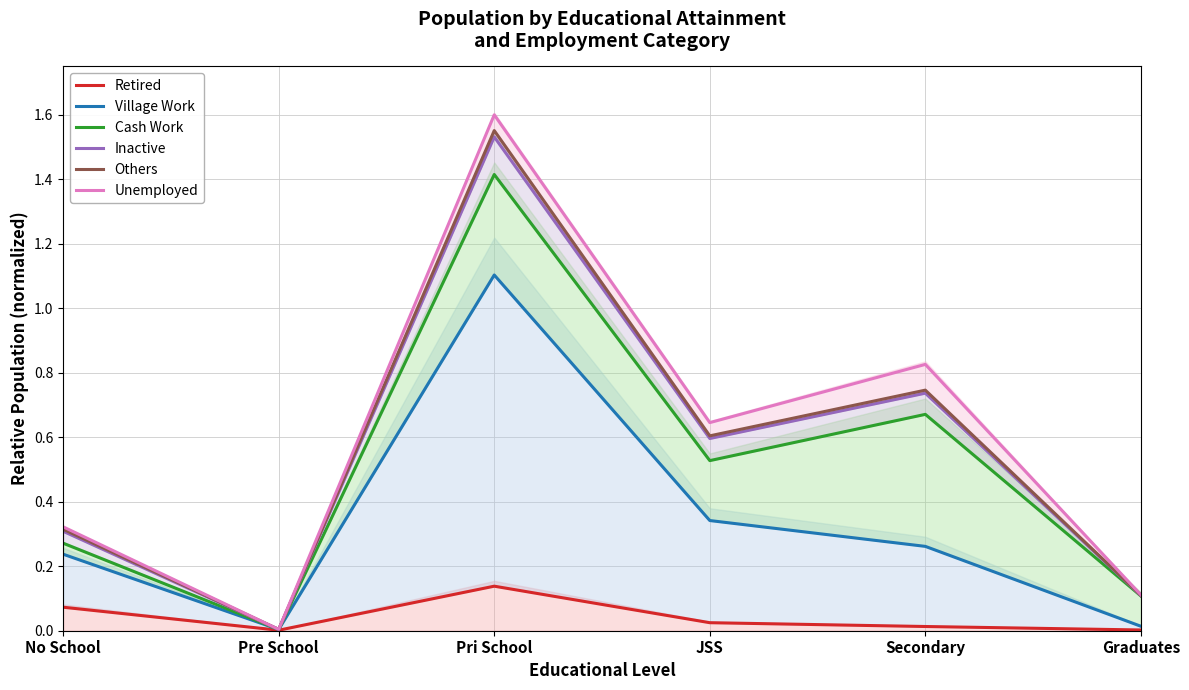

Where is the first local minimum for Unemployed?

Pre School